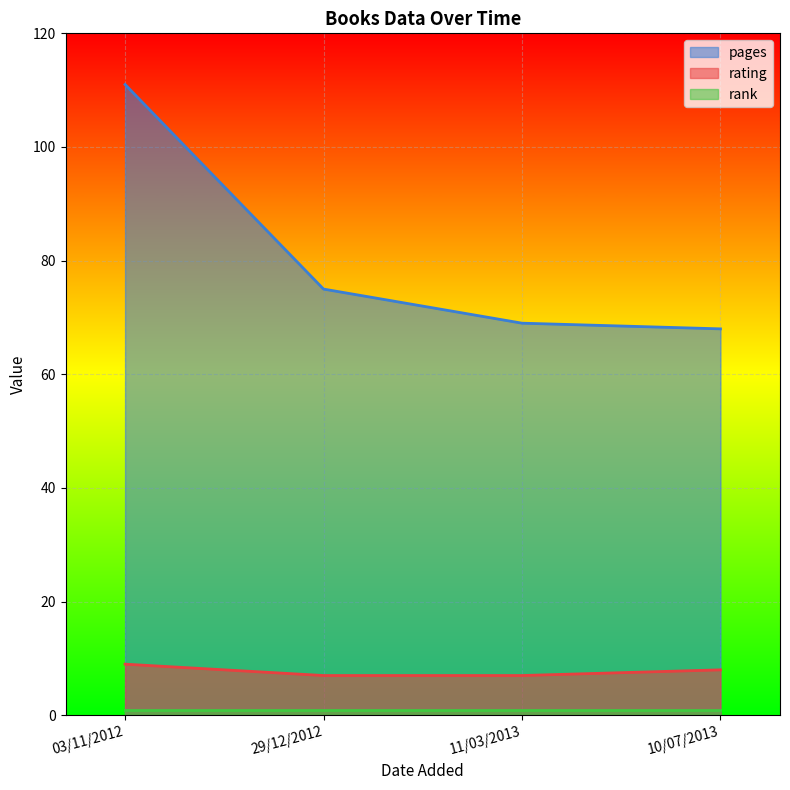

Which label corresponds to the largest value in the chart?

03/11/2012